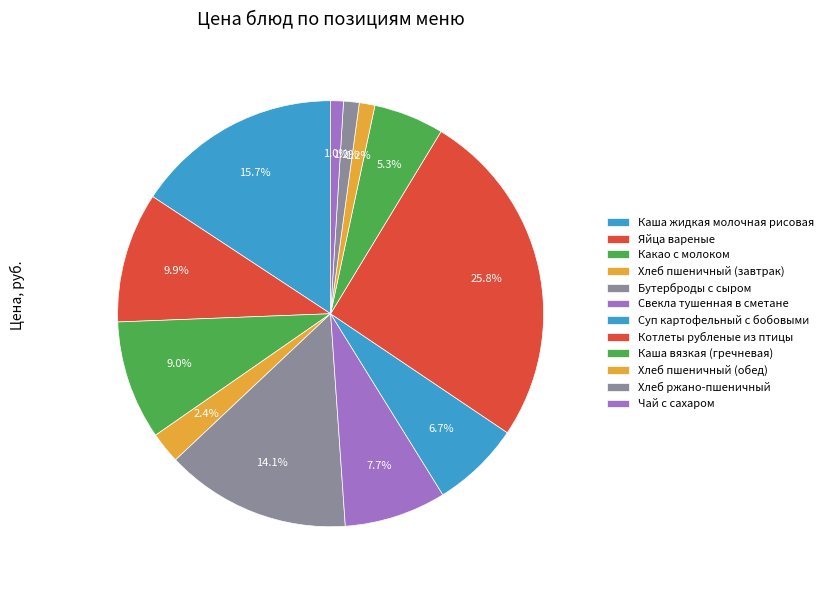

How many segments does this pie chart have?

12